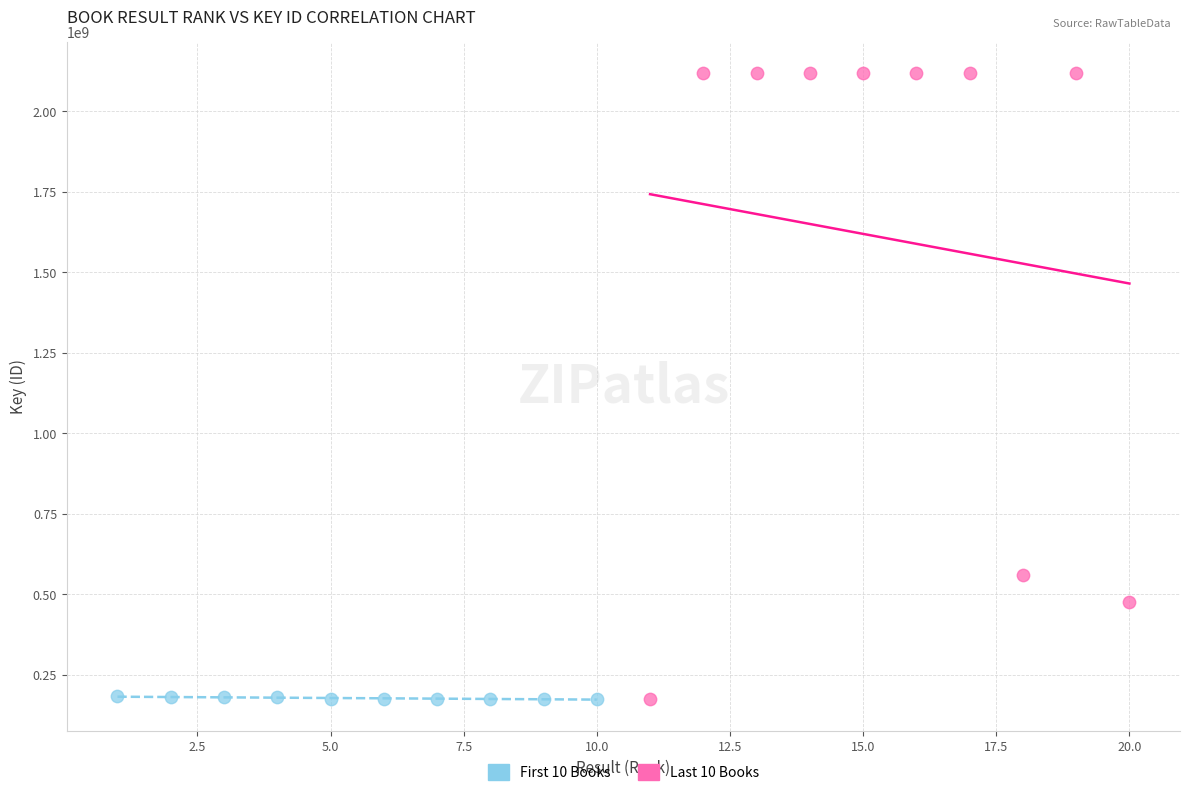

Which series reaches the maximum Y coordinate?

Last 10 Books